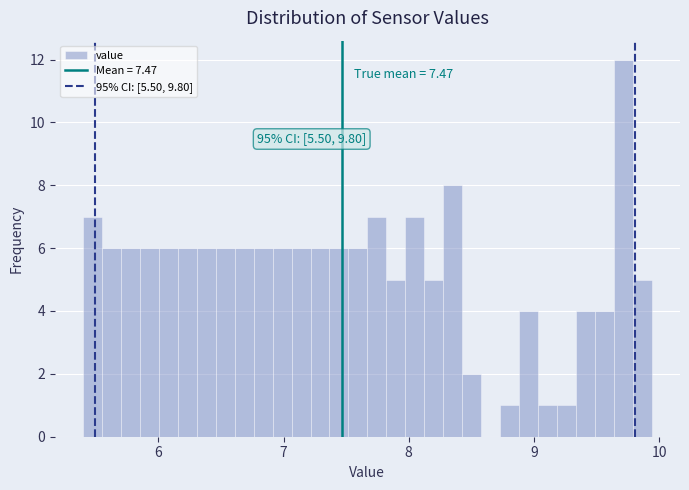

Read against the x-axis, roughly where is the centre of the tallest bar?

9.7